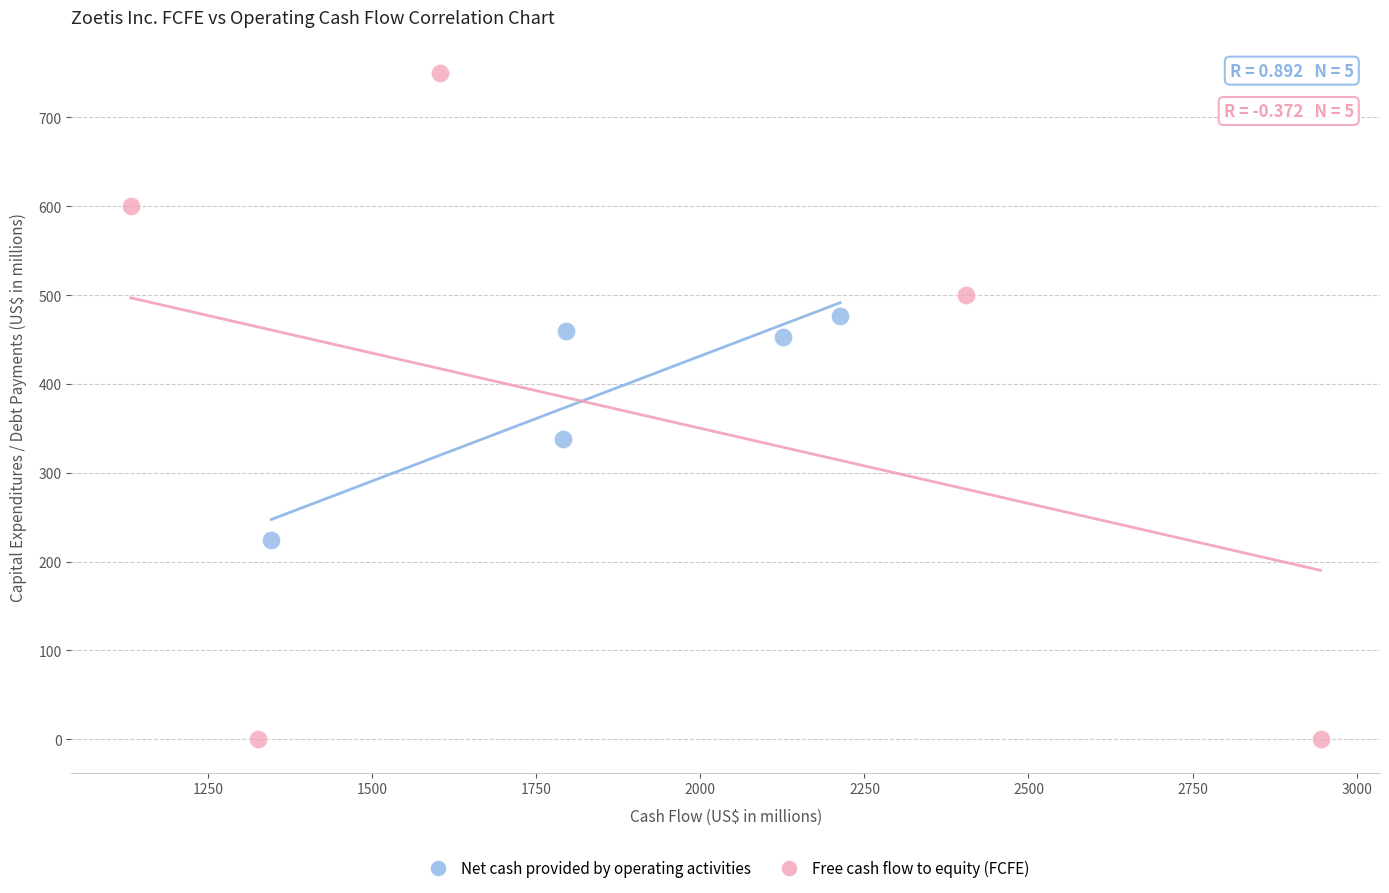

Which series has the widest spread of Y values?

Free cash flow to equity (FCFE)